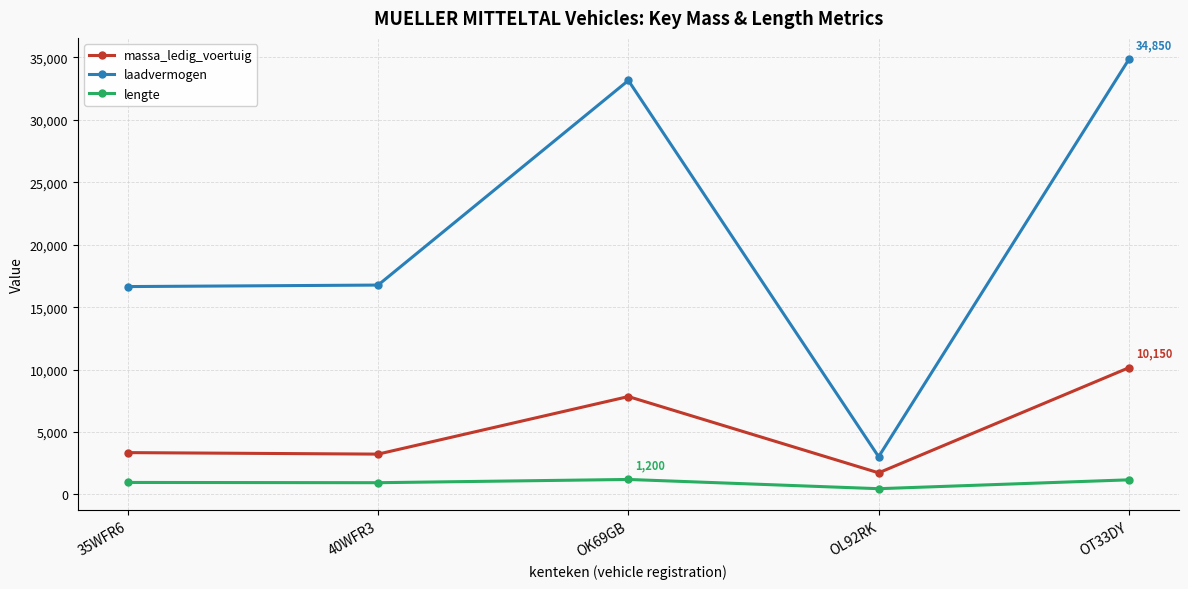

Is it true that massa_ledig_voertuig equals 3350 at 35WFR6?

True